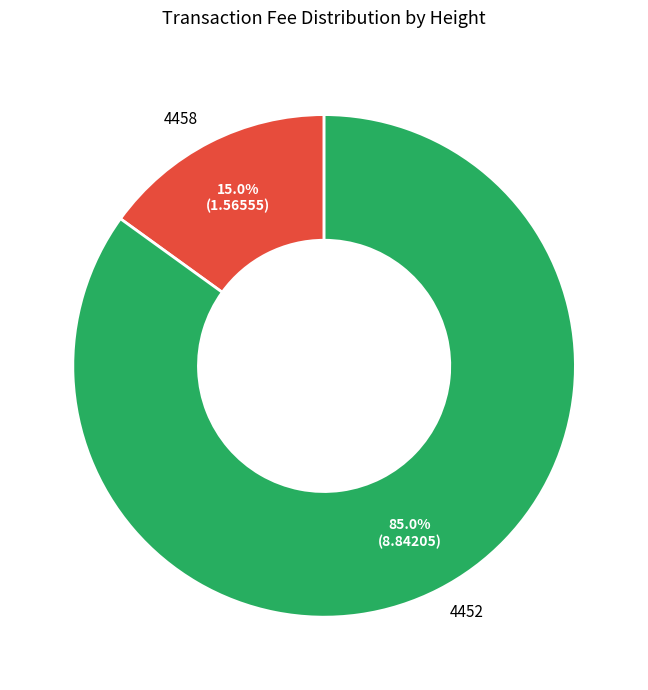

Which slice is the largest?

4452